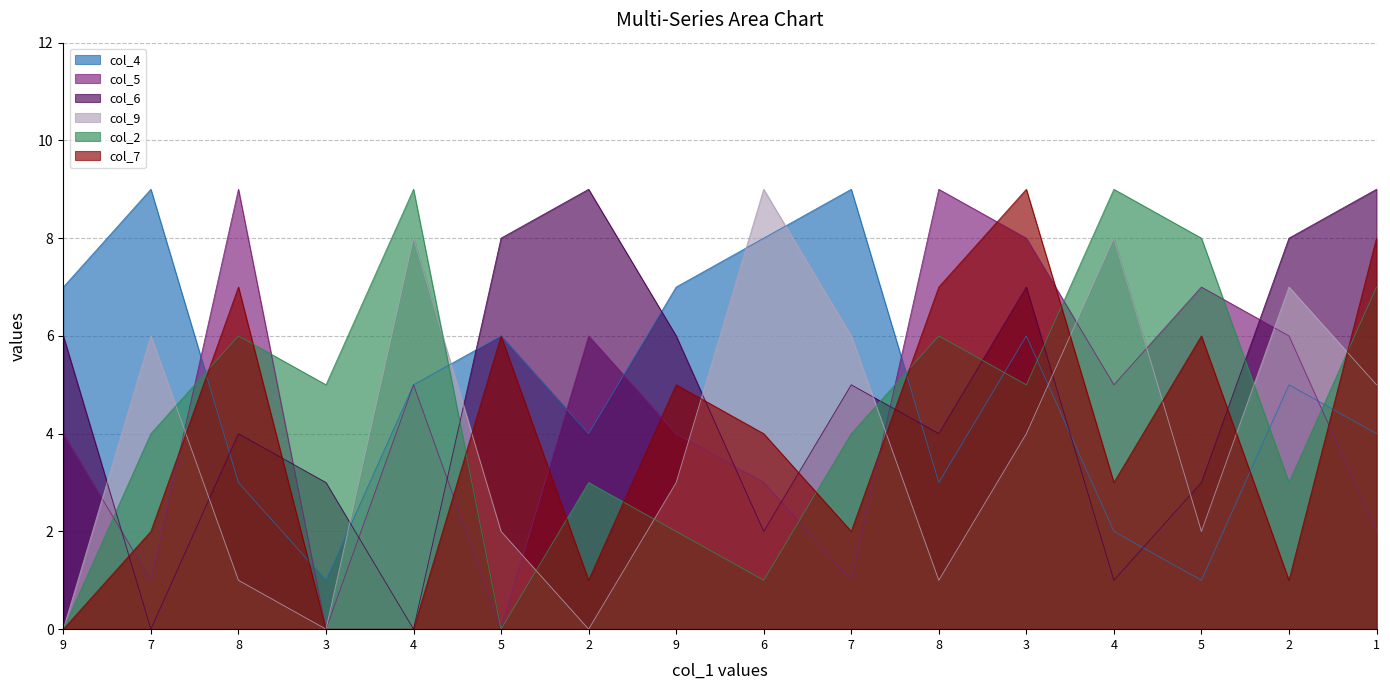

How many intersections are there between col_4 and col_9?

5